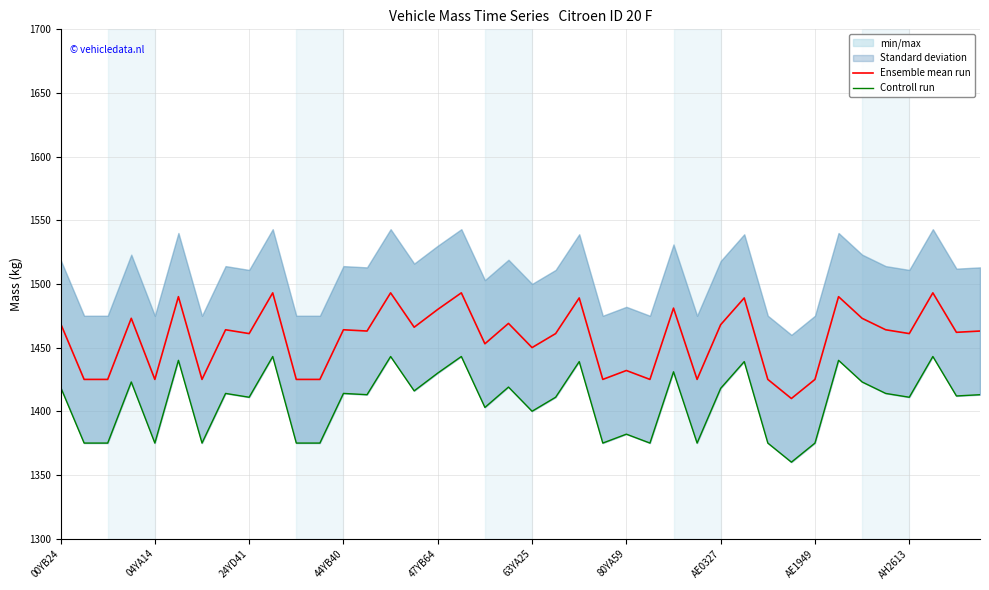

What is the minimum value for Ensemble mean run?

1410